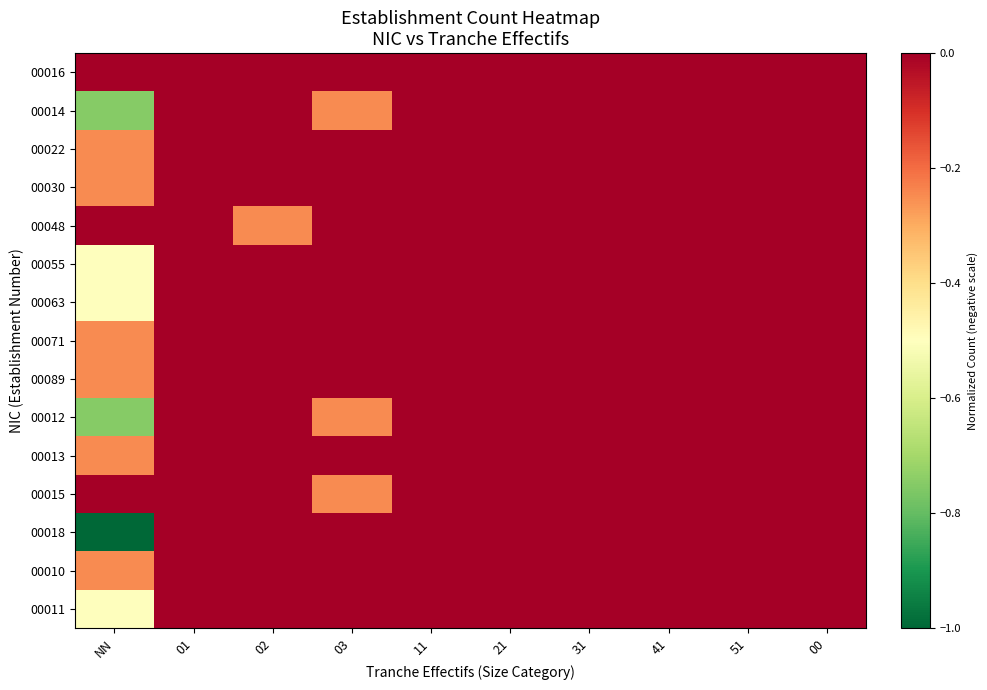

Reading left to right, transcribe all the data shown in this chart.

00016: NN=-0.0	01=-0.0	02=-0.0	03=-0.0	11=-0.0	21=-0.0	31=-0.0	41=-0.0	51=-0.0	00=-0.0
00014: NN=-0.7	01=-0.0	02=-0.0	03=-0.2	11=-0.0	21=-0.0	31=-0.0	41=-0.0	51=-0.0	00=-0.0
00022: NN=-0.2	01=-0.0	02=-0.0	03=-0.0	11=-0.0	21=-0.0	31=-0.0	41=-0.0	51=-0.0	00=-0.0
00030: NN=-0.2	01=-0.0	02=-0.0	03=-0.0	11=-0.0	21=-0.0	31=-0.0	41=-0.0	51=-0.0	00=-0.0
00048: NN=-0.0	01=-0.0	02=-0.2	03=-0.0	11=-0.0	21=-0.0	31=-0.0	41=-0.0	51=-0.0	00=-0.0
00055: NN=-0.5	01=-0.0	02=-0.0	03=-0.0	11=-0.0	21=-0.0	31=-0.0	41=-0.0	51=-0.0	00=-0.0
00063: NN=-0.5	01=-0.0	02=-0.0	03=-0.0	11=-0.0	21=-0.0	31=-0.0	41=-0.0	51=-0.0	00=-0.0
00071: NN=-0.2	01=-0.0	02=-0.0	03=-0.0	11=-0.0	21=-0.0	31=-0.0	41=-0.0	51=-0.0	00=-0.0
00089: NN=-0.2	01=-0.0	02=-0.0	03=-0.0	11=-0.0	21=-0.0	31=-0.0	41=-0.0	51=-0.0	00=-0.0
00012: NN=-0.7	01=-0.0	02=-0.0	03=-0.2	11=-0.0	21=-0.0	31=-0.0	41=-0.0	51=-0.0	00=-0.0
00013: NN=-0.2	01=-0.0	02=-0.0	03=-0.0	11=-0.0	21=-0.0	31=-0.0	41=-0.0	51=-0.0	00=-0.0
00015: NN=-0.0	01=-0.0	02=-0.0	03=-0.2	11=-0.0	21=-0.0	31=-0.0	41=-0.0	51=-0.0	00=-0.0
00018: NN=-1.0	01=-0.0	02=-0.0	03=-0.0	11=-0.0	21=-0.0	31=-0.0	41=-0.0	51=-0.0	00=-0.0
00010: NN=-0.2	01=-0.0	02=-0.0	03=-0.0	11=-0.0	21=-0.0	31=-0.0	41=-0.0	51=-0.0	00=-0.0
00011: NN=-0.5	01=-0.0	02=-0.0	03=-0.0	11=-0.0	21=-0.0	31=-0.0	41=-0.0	51=-0.0	00=-0.0